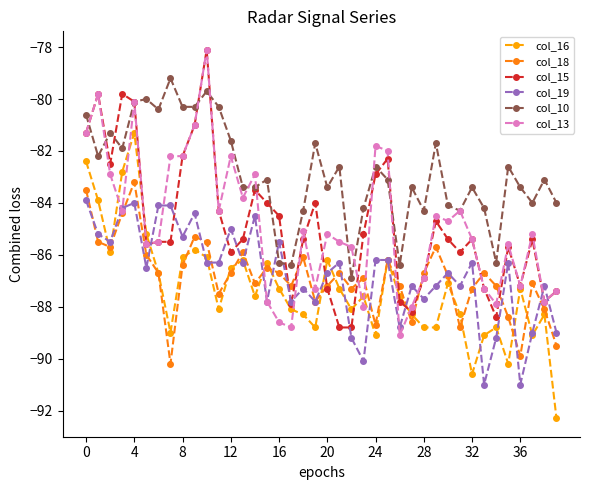

What are all the series names shown in the legend?

col_16, col_18, col_15, col_19, col_10, col_13